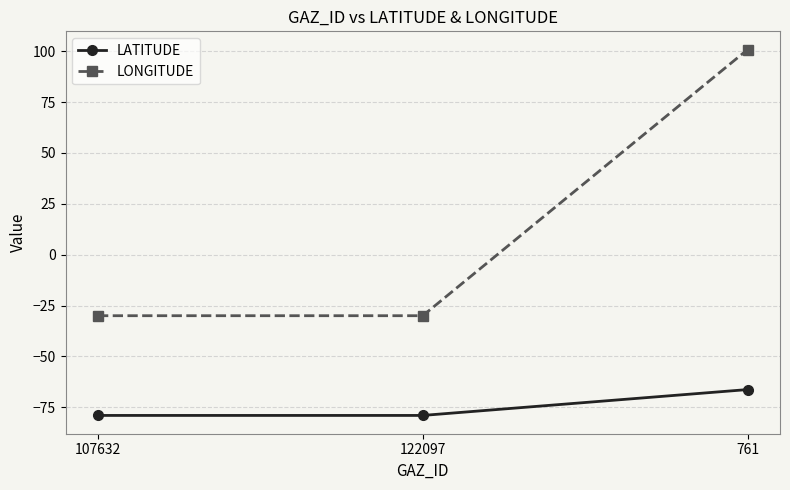

What is the lowest value of the LATITUDE series?

-79.0